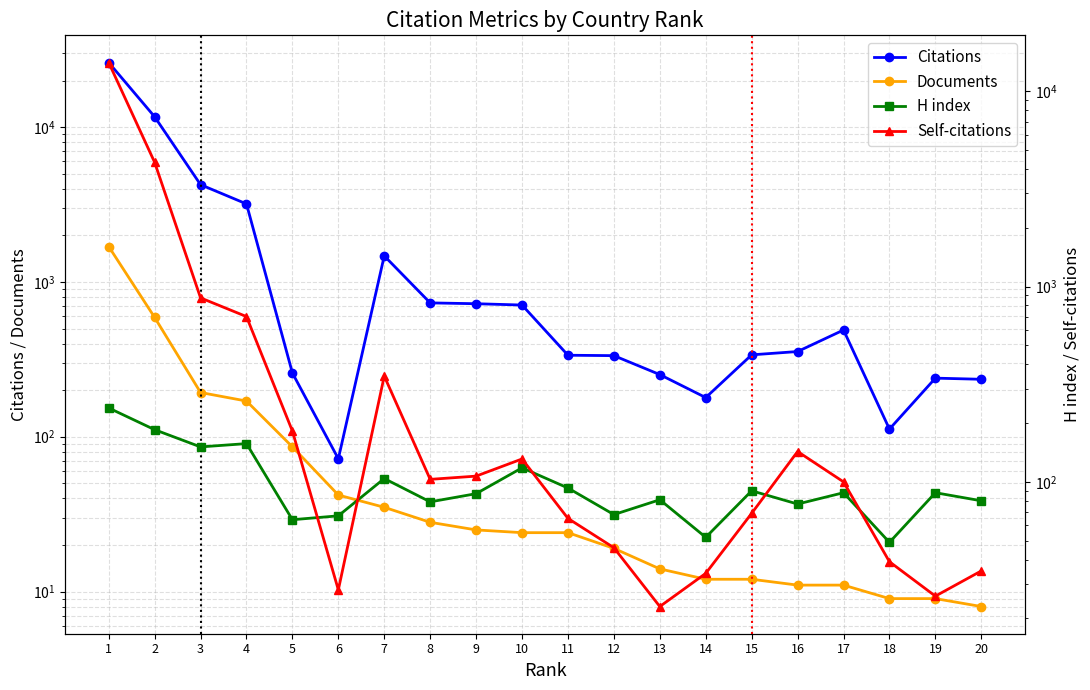

What is the spread (max minus min) of values at 6?

44